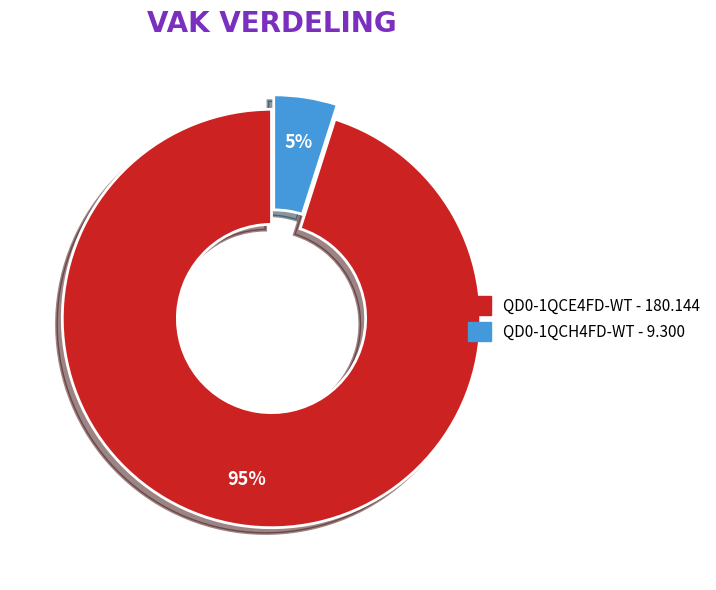

Between QD0-1QCH4FD-WT and QD0-1QCE4FD-WT, which is larger?

QD0-1QCE4FD-WT